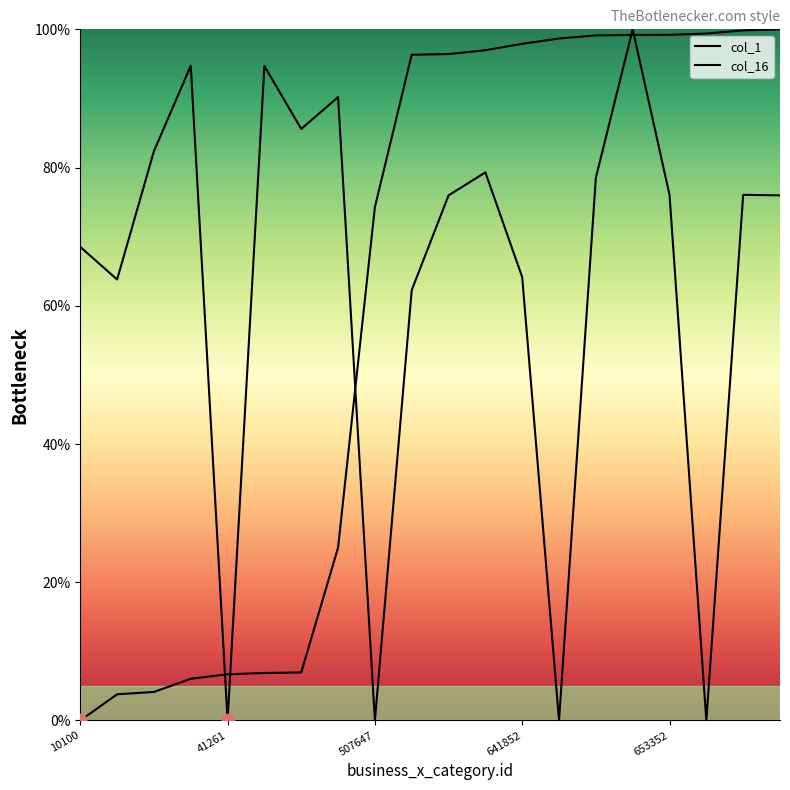

At which category is the sum across all series the highest?

15